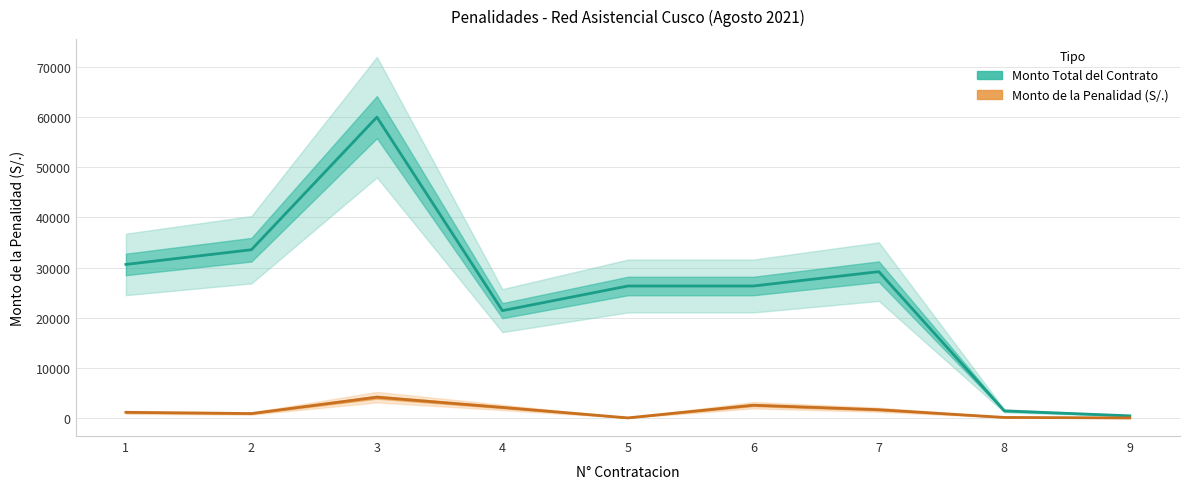

What is the value of the Monto Total del Contrato point at the 4th from the left?

21429.5